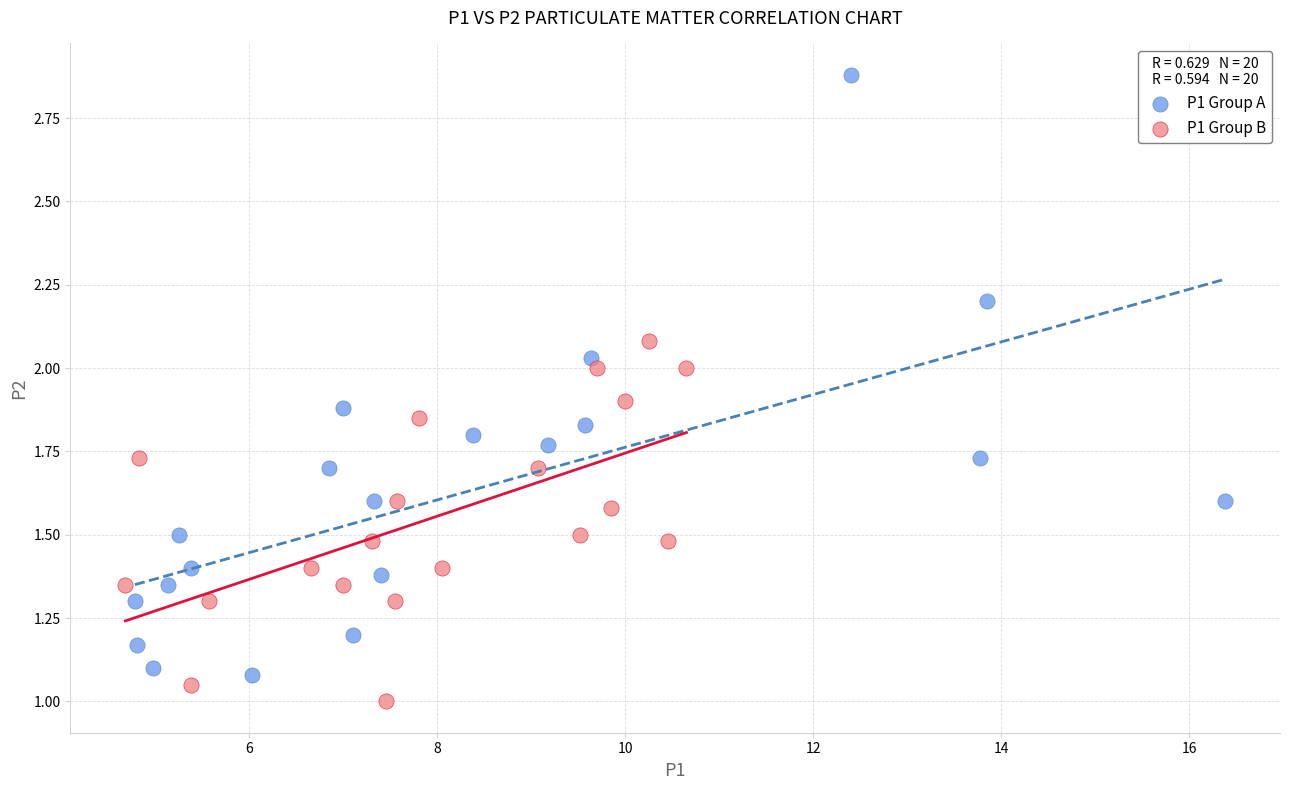

Which series reaches the maximum Y coordinate?

P1 Group A